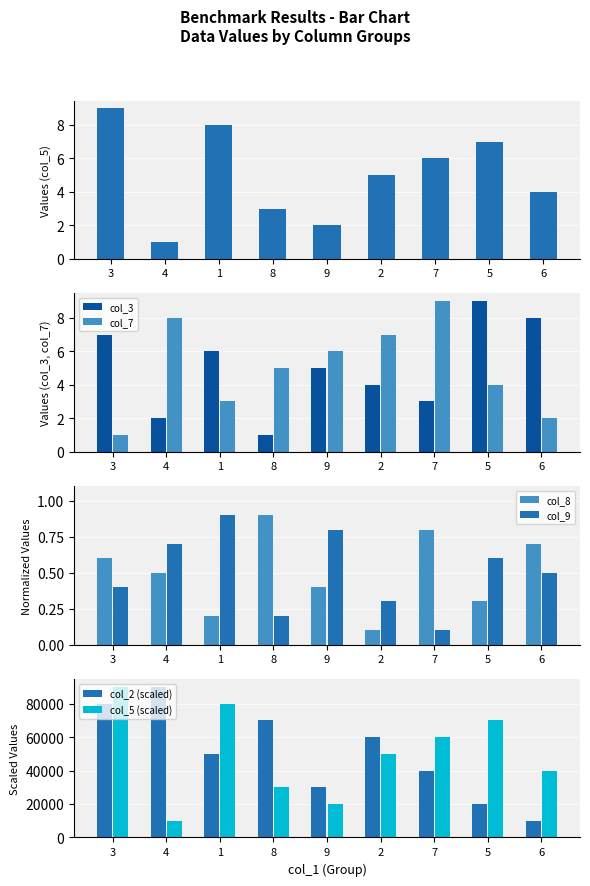

Rank the categories by col_7 value from highest to lowest.

7, 4, 2, 9, 8, 5, 1, 6, 3